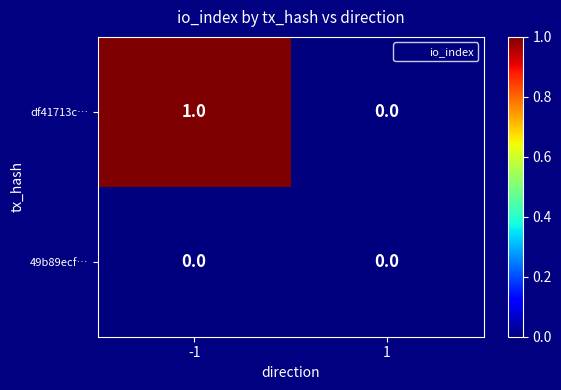

Rank the series by their average value, from highest to lowest.

df41713c…, 49b89ecf…